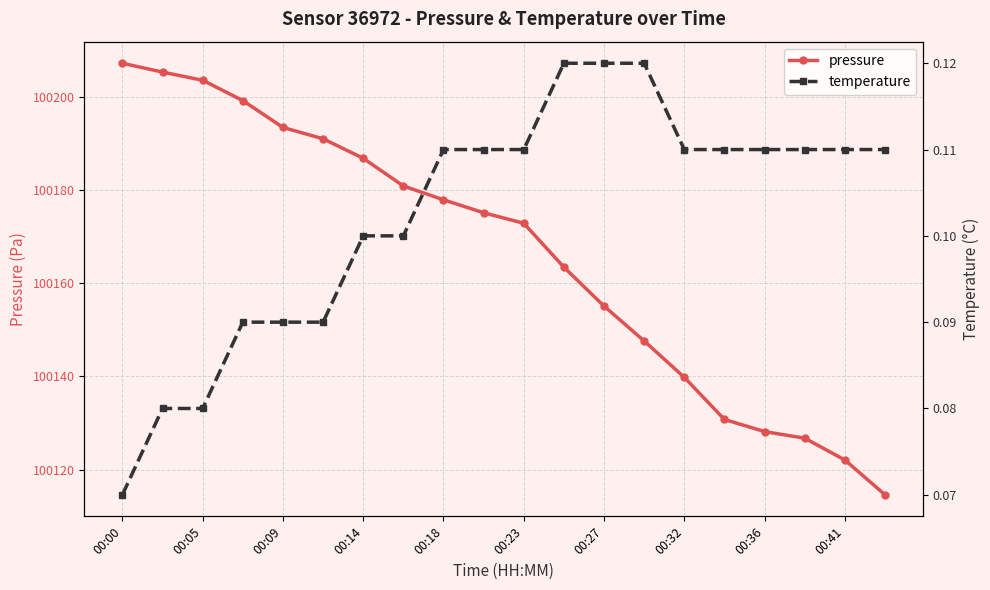

True or false: pressure has a value of 100172.8 at 00:23.

True